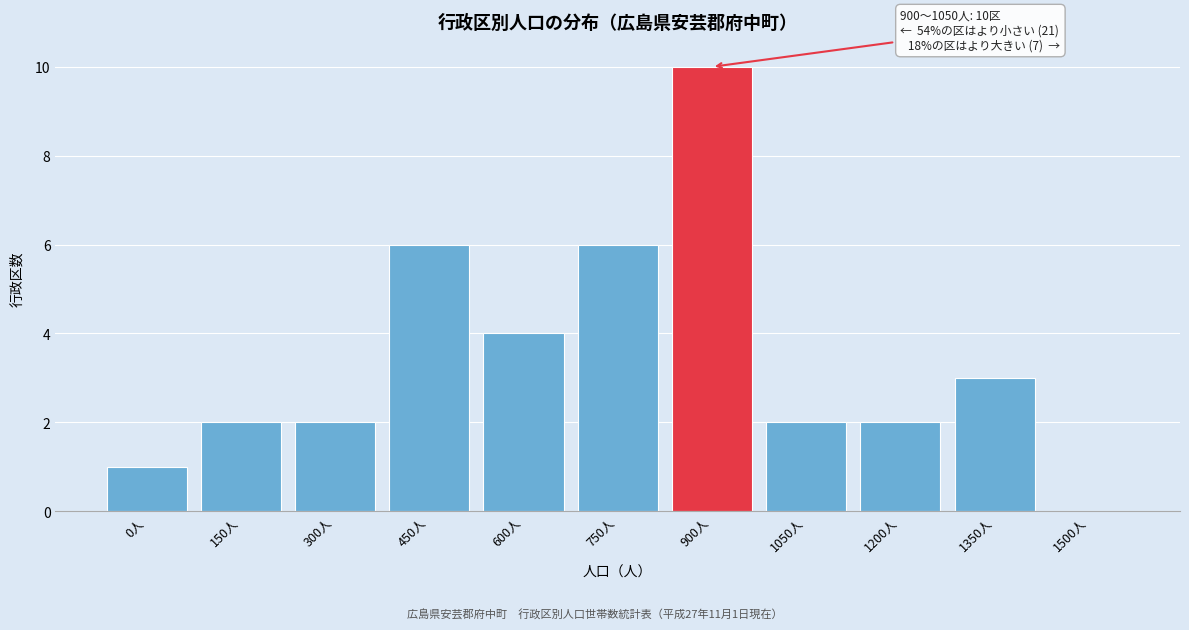

Reading left to right, transcribe all the data shown in this chart.

0人=1	150人=2	300人=2	450人=6	600人=4	750人=6	900人=10	1050人=2	1200人=2	1350人=3	1500人=0